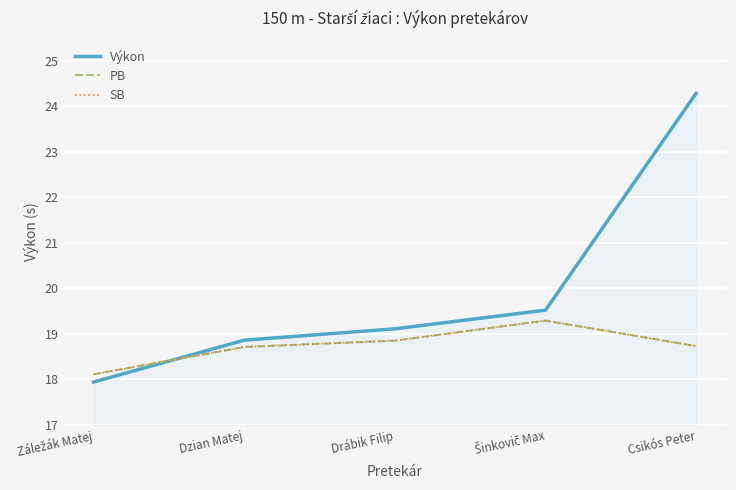

Does the chart have visible grid lines?

Yes